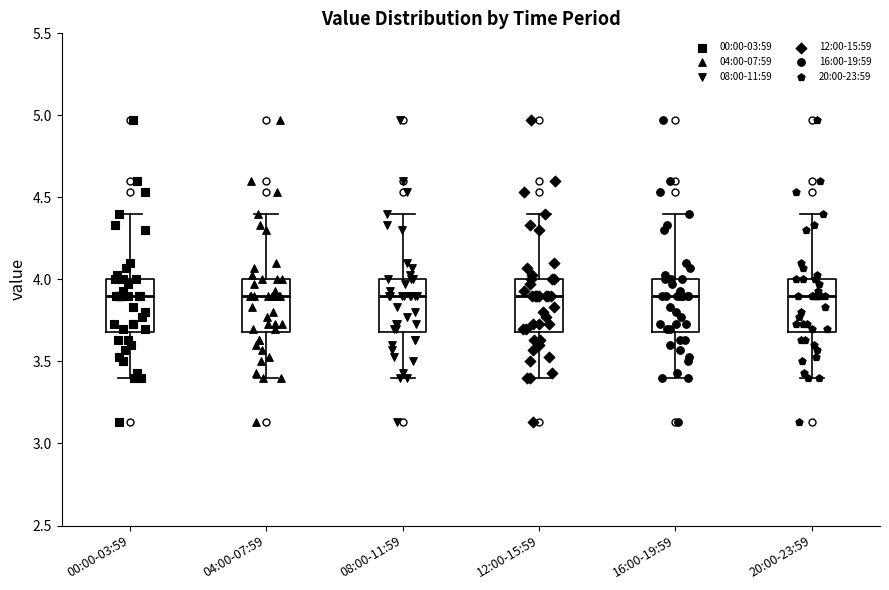

Where does the upper whisker of the box for 16:00-19:59 end on the y-axis? The values are not printed on the chart, so give them approximately, as read against the axis.

4.4